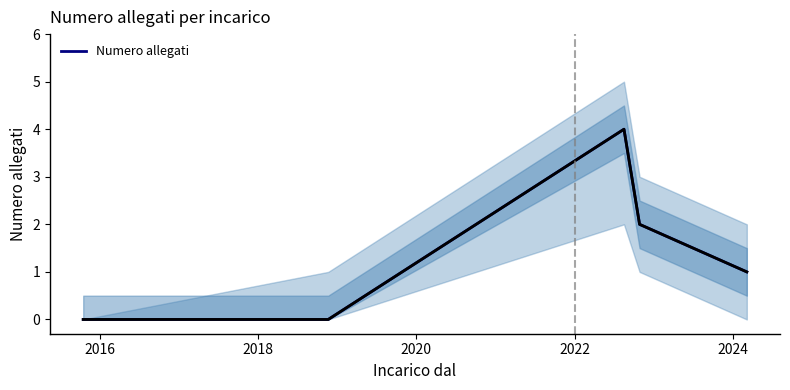

True or false: the data shows 2 at 2022.

True